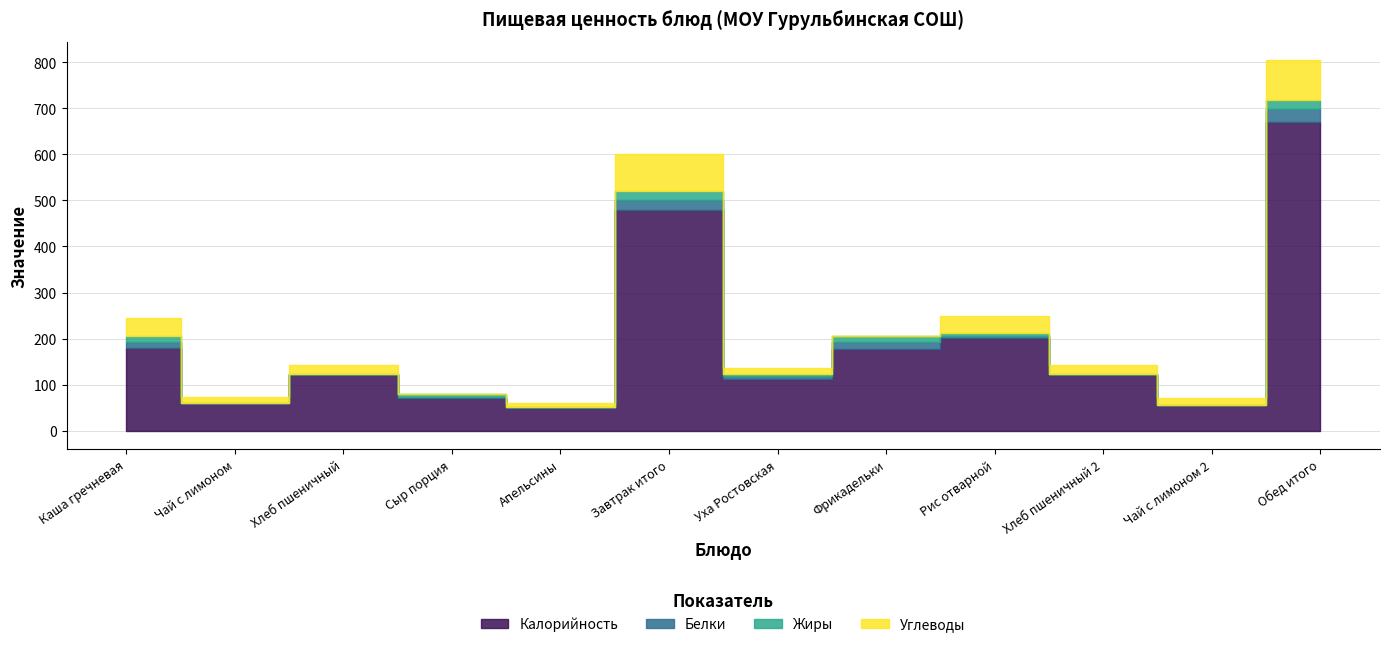

At which category does Жиры reach its first local peak?

Сыр порция